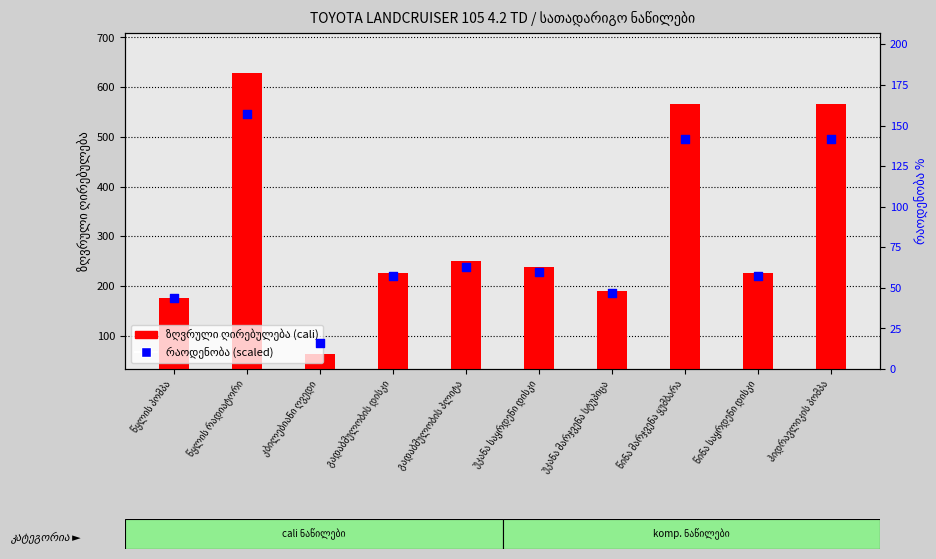

At how many categories does at least one series exceed 115?

9